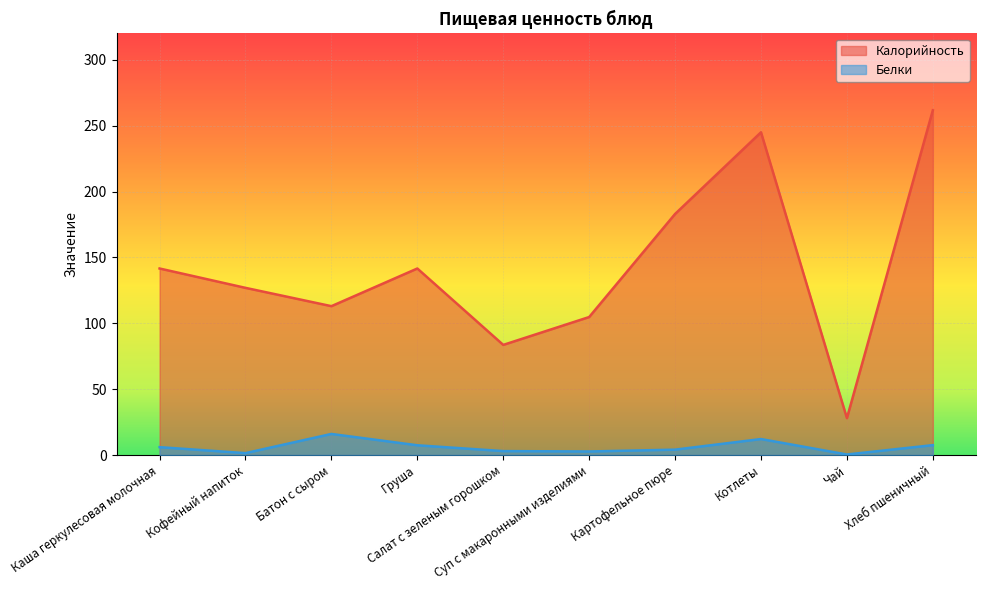

Where is the first local minimum for Белки?

Кофейный напиток